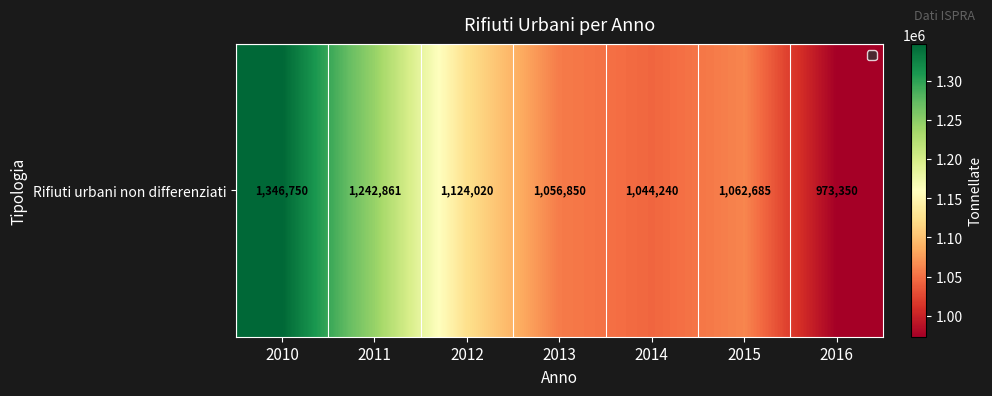

How many data points are less than 1062685?

3